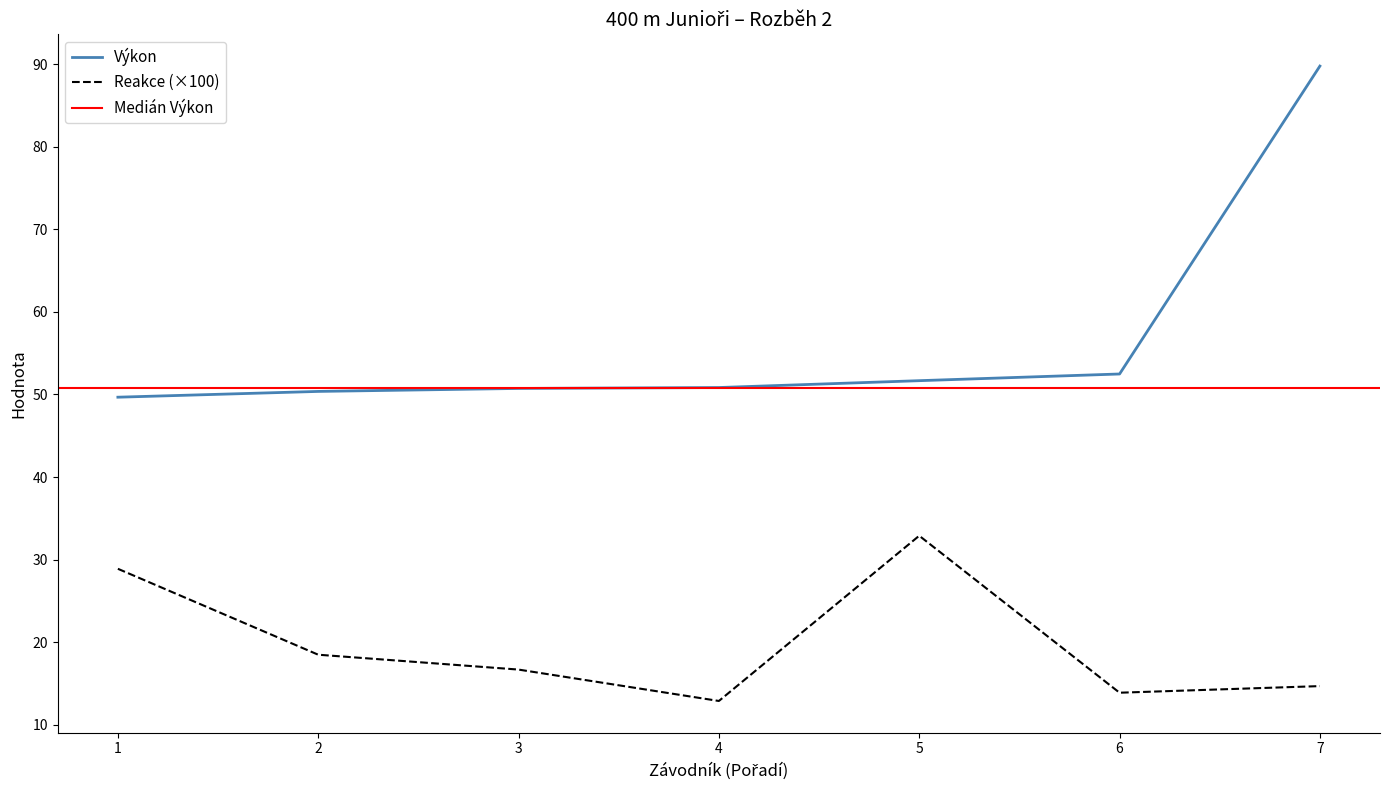

Is it true that Výkon equals 49.7 at 1?

True